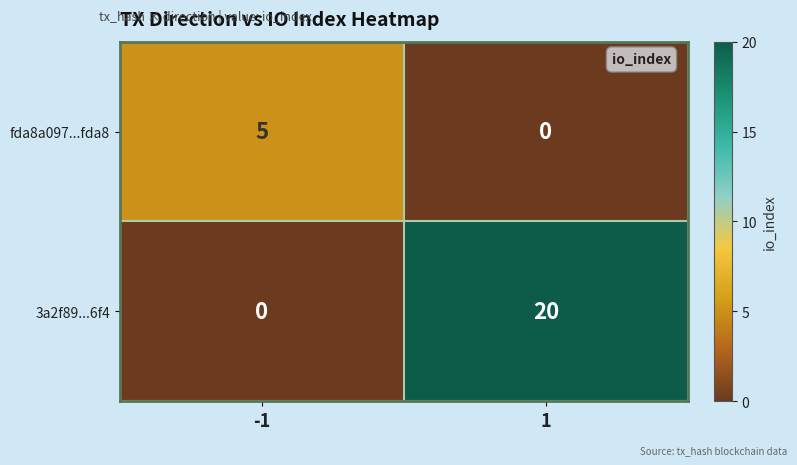

What is the sum of the 3a2f89...6f4 values at 1 and -1?

20